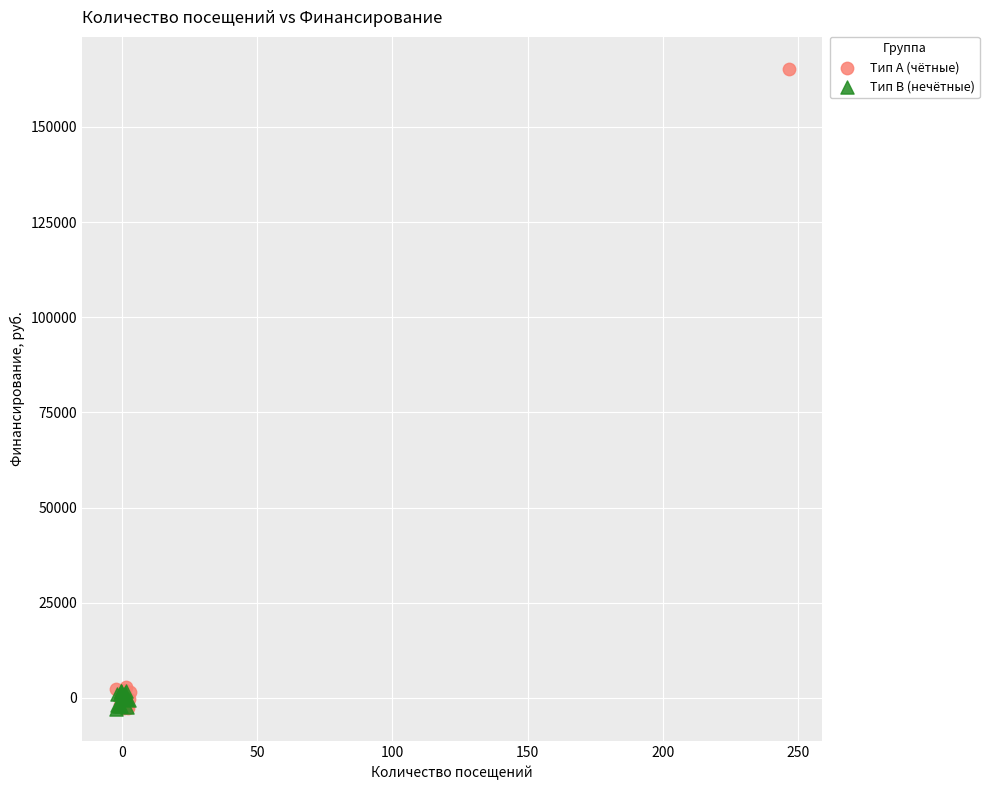

Which series reaches the maximum Y coordinate?

Тип A (чётные)